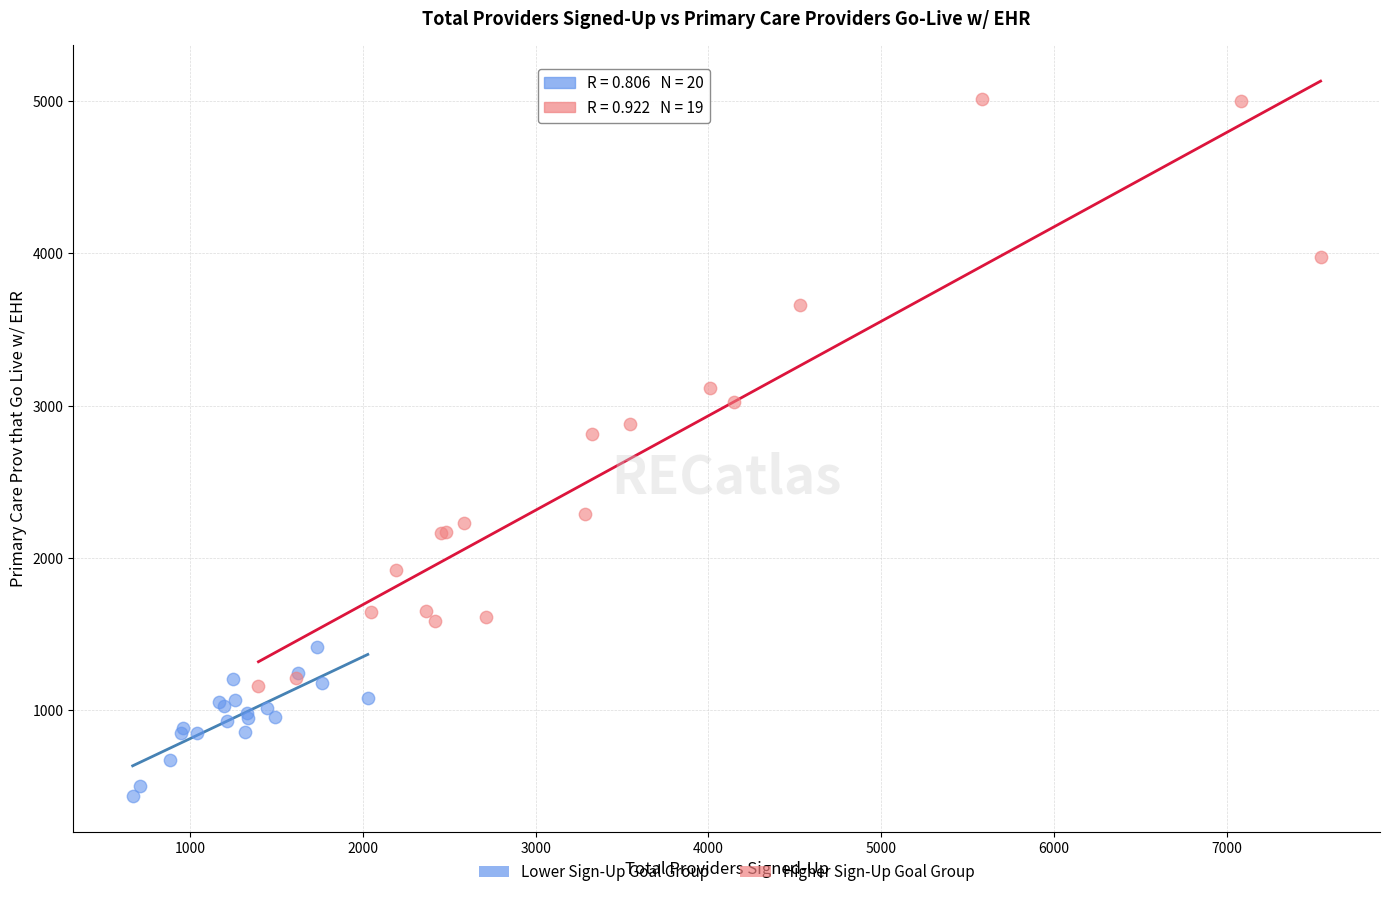

Which series contains the lowest Y value?

Lower Sign-Up Goal Group